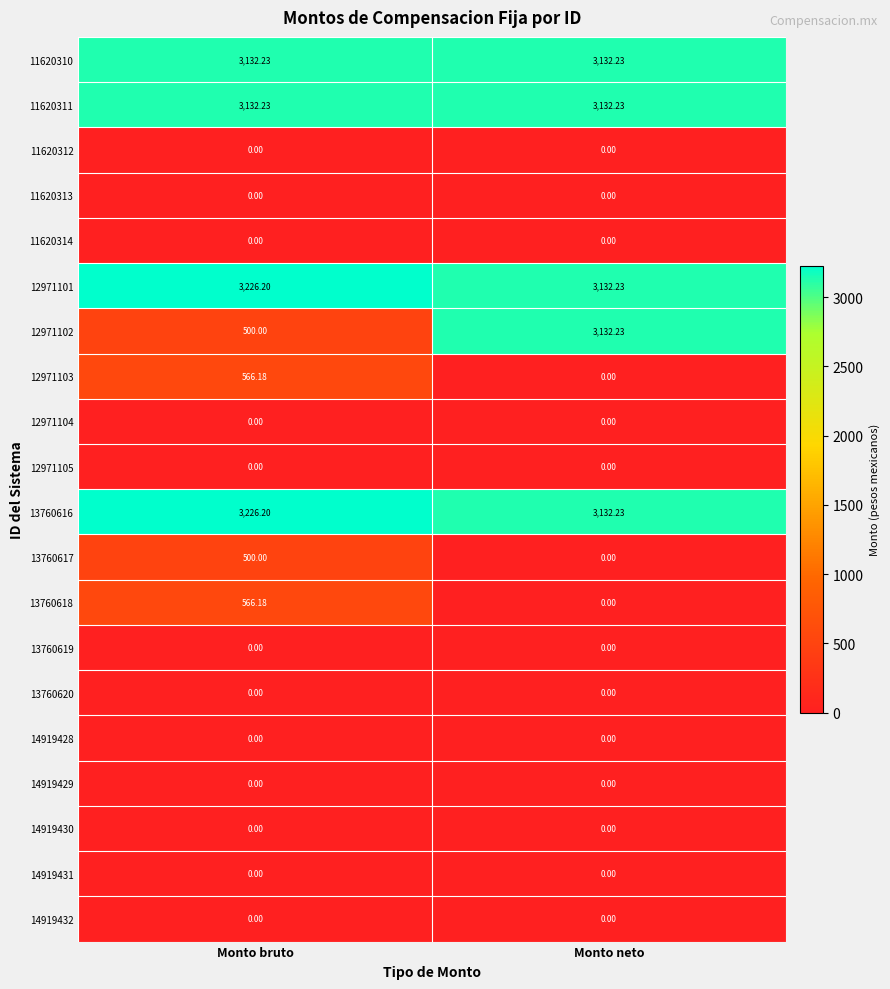

What is the maximum value shown in the chart?

3226.2